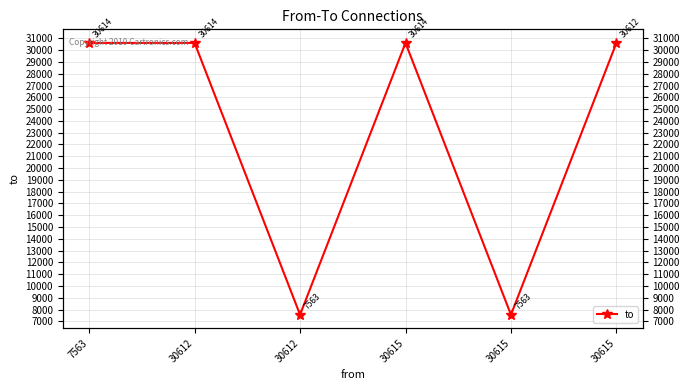

Where is the data nearest to the value 19088?

30615